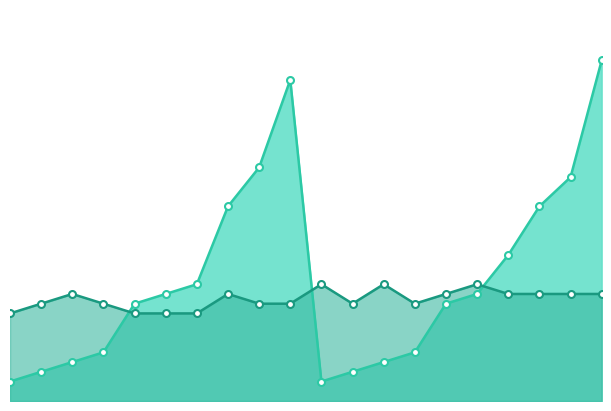

Where does the Grade series first go above 11?

10